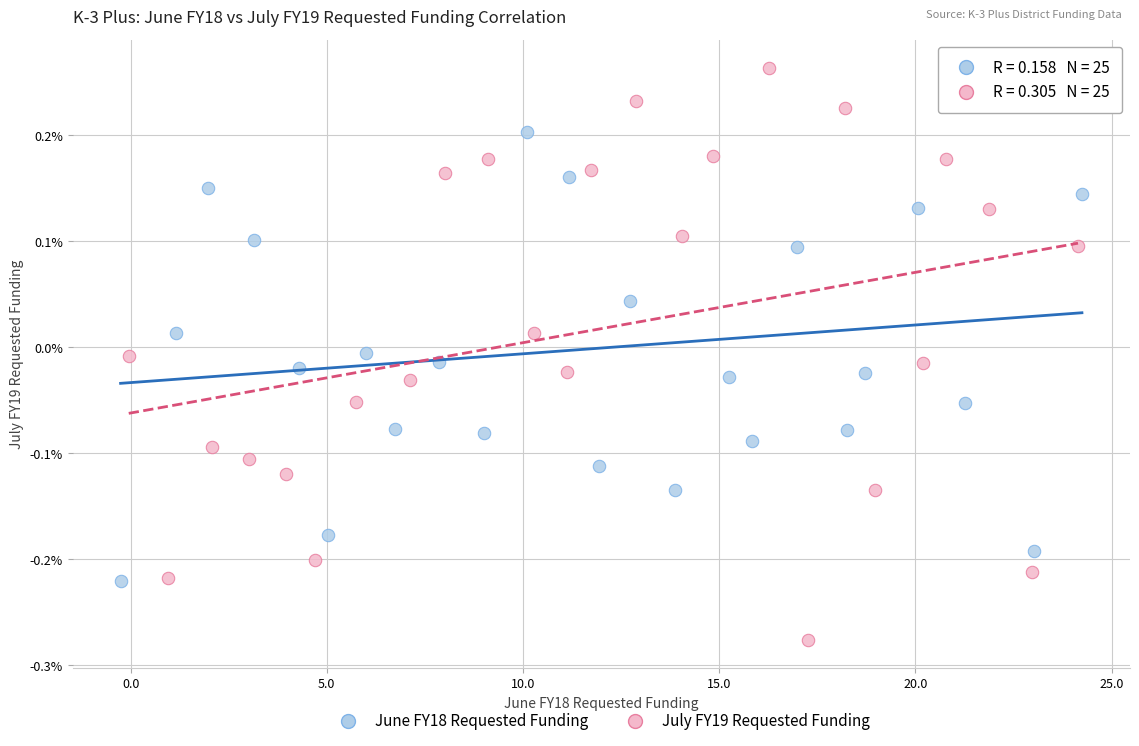

Which series contains the lowest Y value?

July FY19 Requested Funding